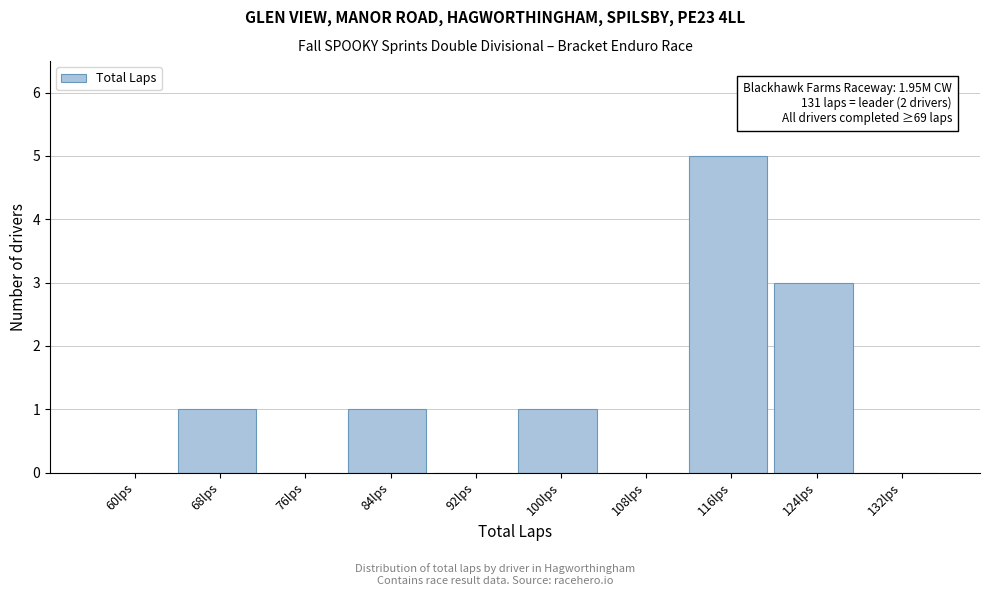

Reading left to right, transcribe all the data shown in this chart.

60lps=0	68lps=1	76lps=0	84lps=1	92lps=0	100lps=1	108lps=0	116lps=5	124lps=3	132lps=0